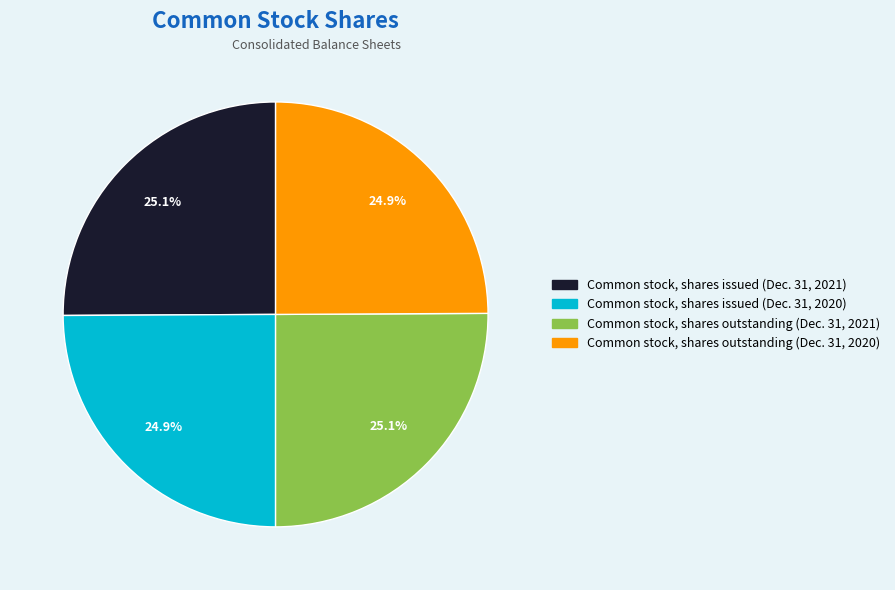

Approximately how many times larger is the value at Common stock, shares issued (Dec. 31, 2020) compared to Common stock, shares issued (Dec. 31, 2021)?

1.0